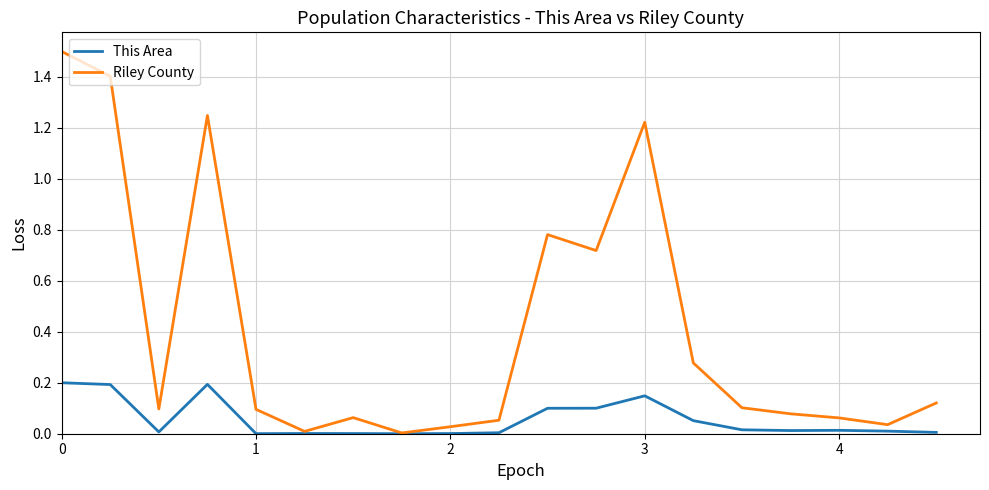

What is the greatest value displayed?

1.5